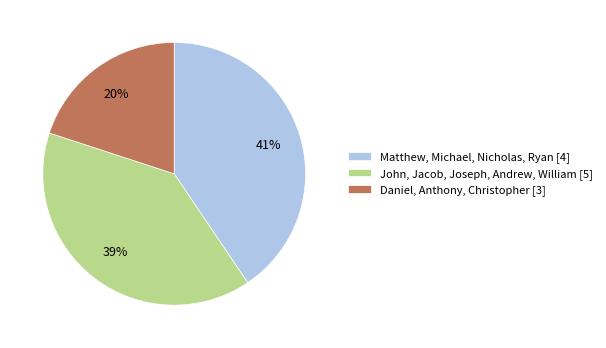

Count the number of slices in the pie.

3